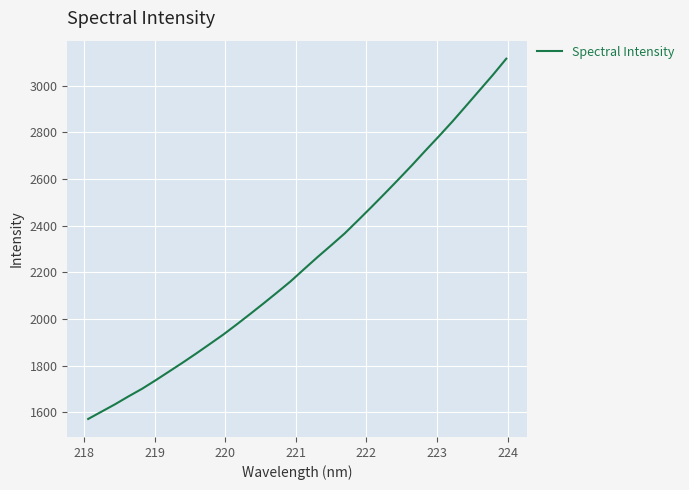

What is the smallest value displayed?

1570.8